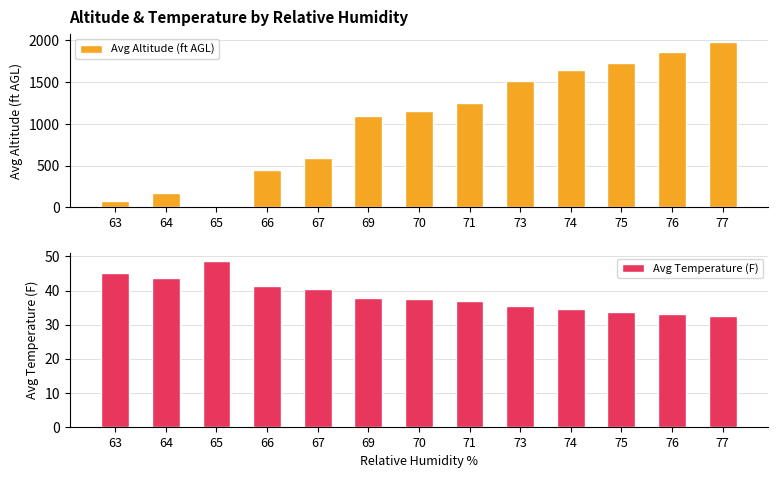

What is the value of the Avg Temperature (F) bar at the 1st from the left?

45.1